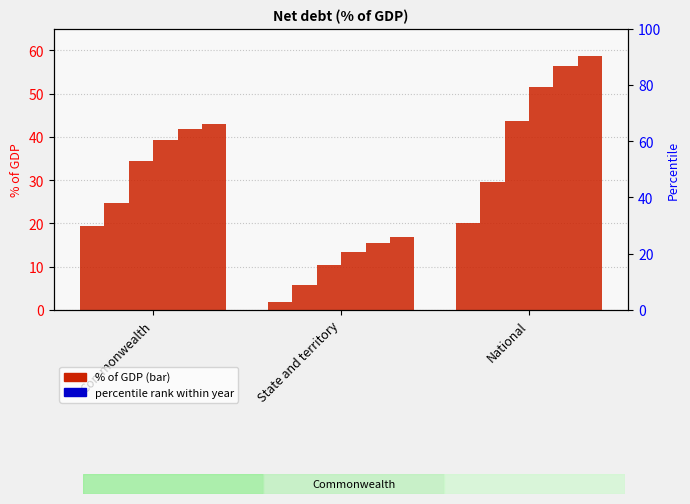

How many data points in 2020-21 are above 34?

2